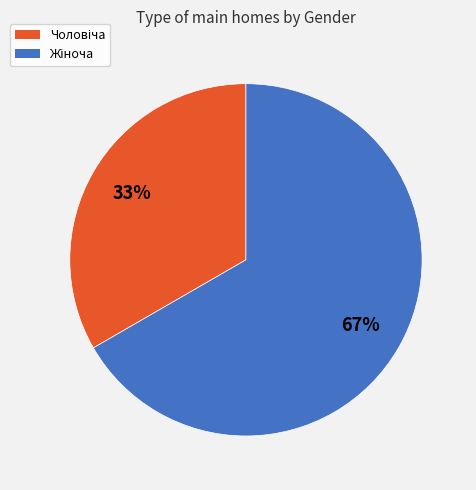

To the nearest percent, what is the average slice percentage?

50%